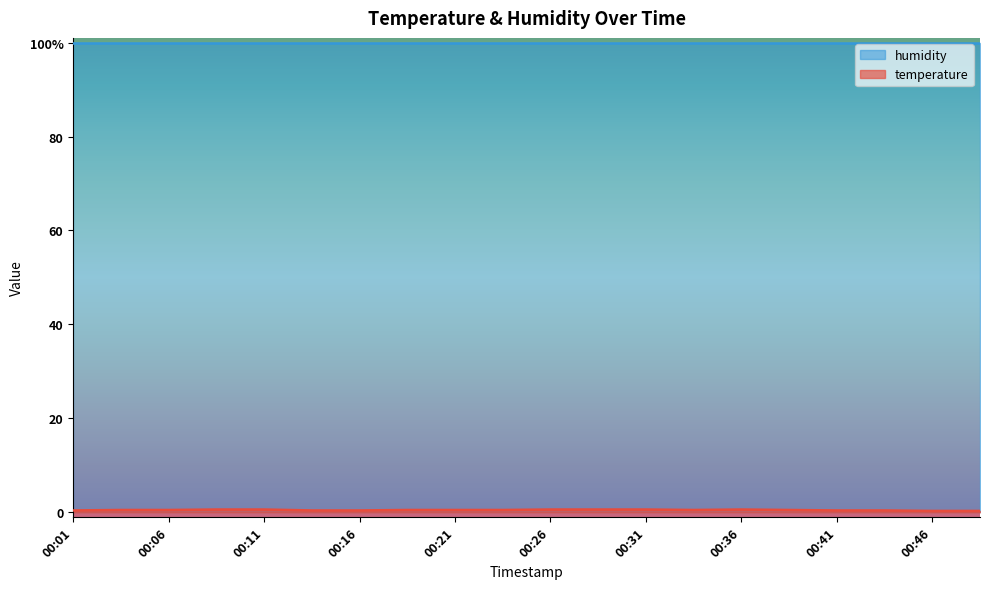

What is the difference between the second highest and second lowest values?

0.3